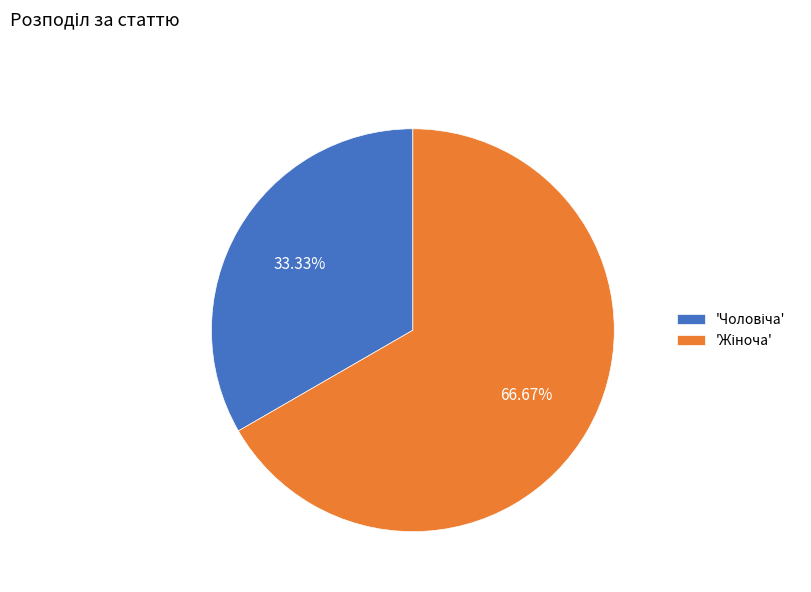

Does any single category account for the majority?

Yes